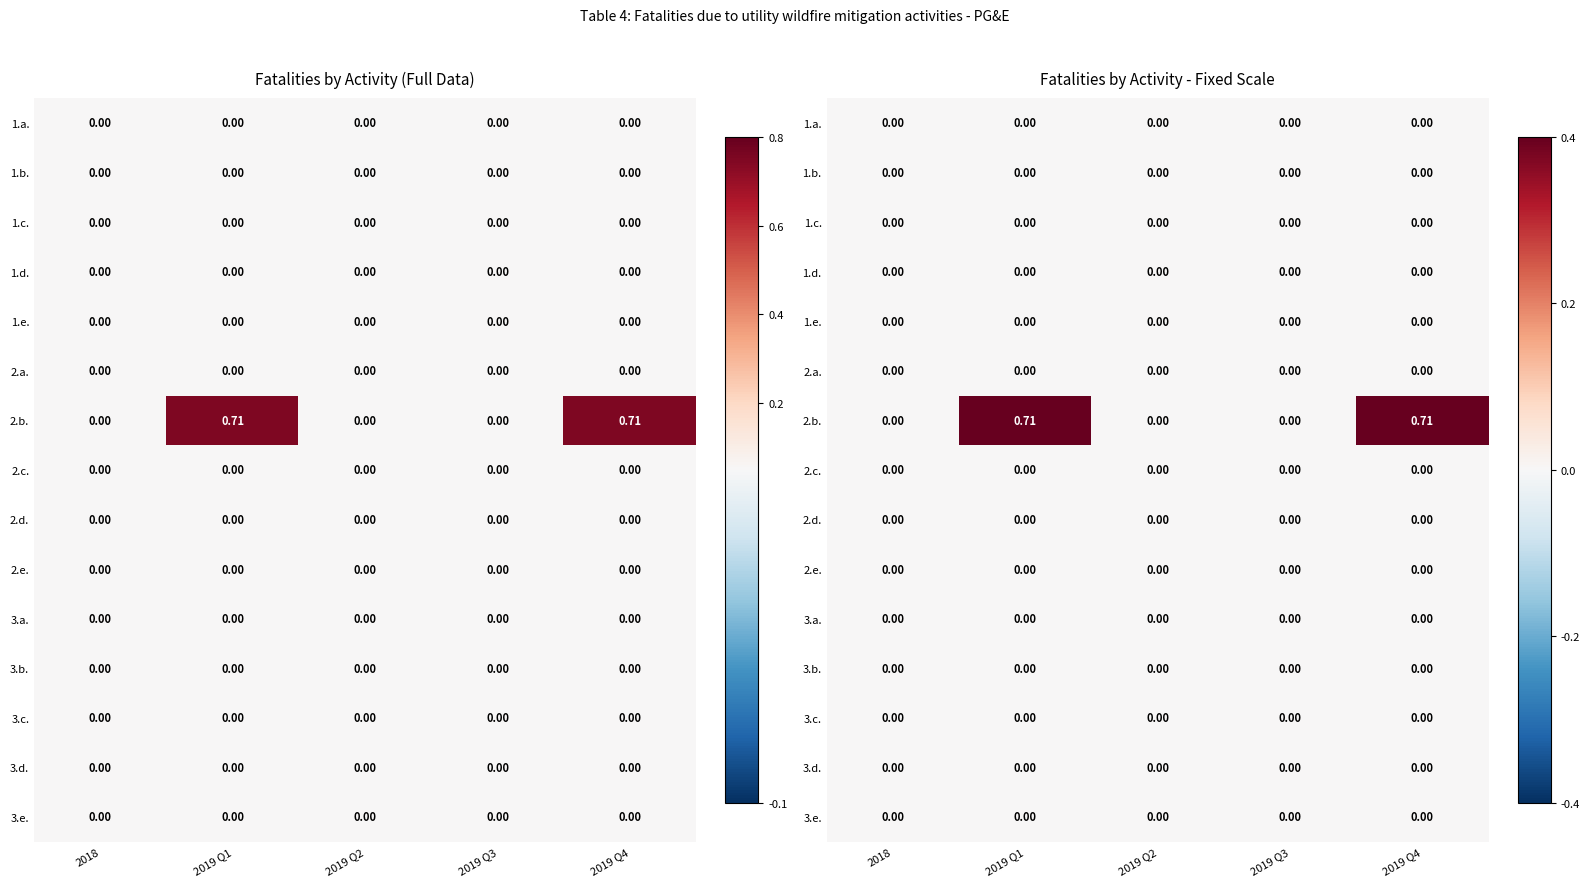

At which category is the sum across all series the highest?

2019 Q1